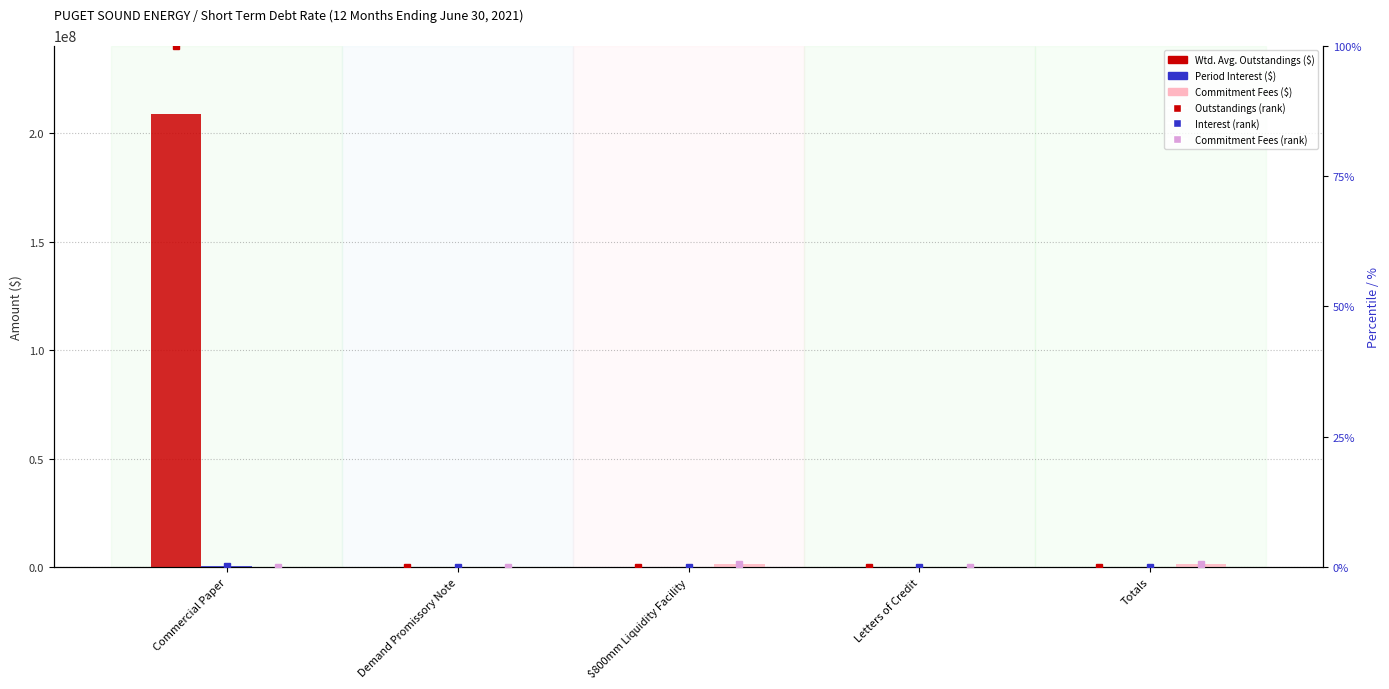

What is the total value across all series at Letters of Credit?

27096.2